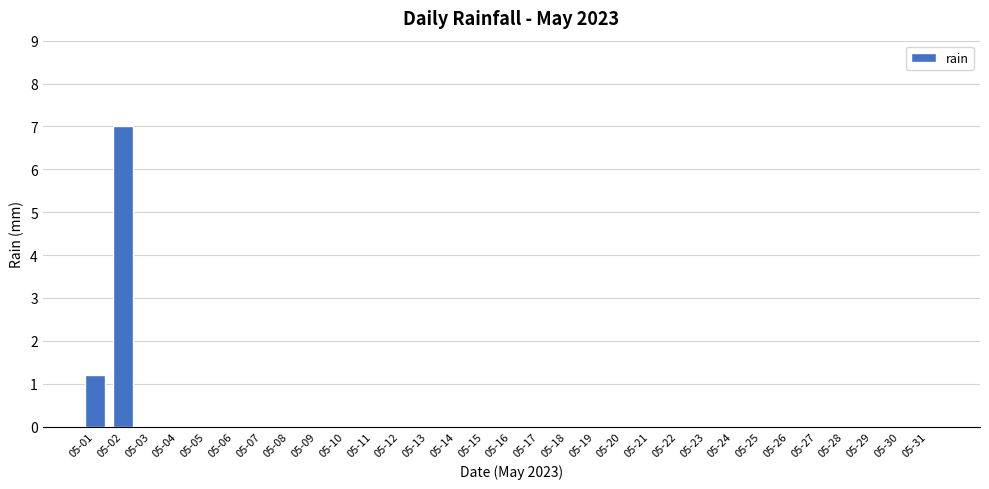

Which category has the highest value across all series?

05-02